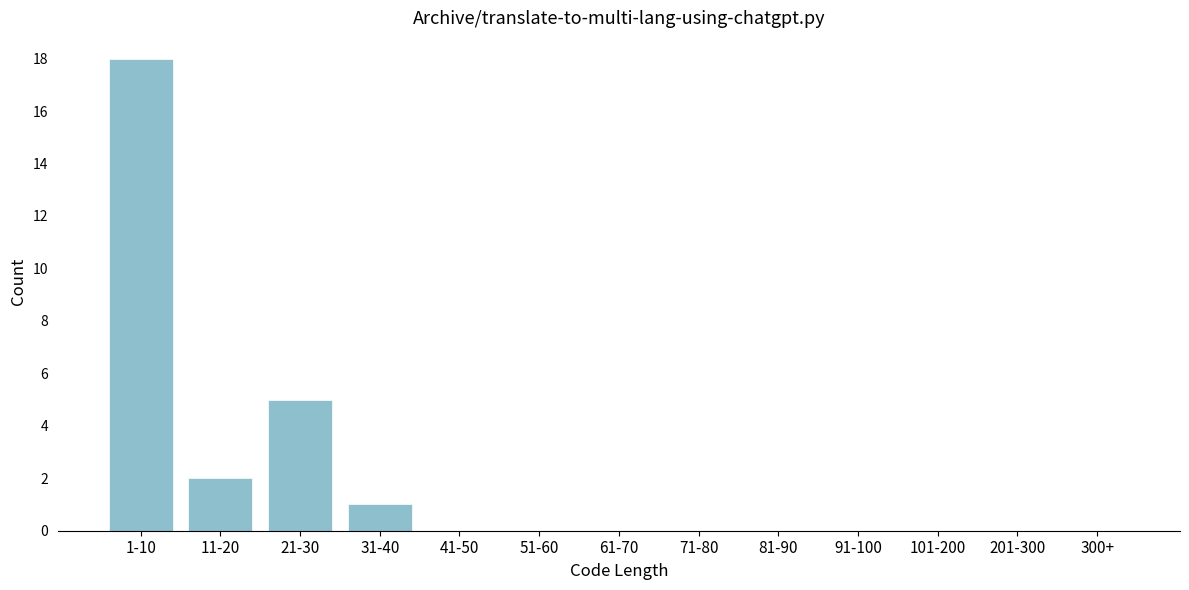

Reading left to right, extract all data points from this chart.

1-10=18	11-20=2	21-30=5	31-40=1	41-50=0	51-60=0	61-70=0	71-80=0	81-90=0	91-100=0	101-200=0	201-300=0	300+=0